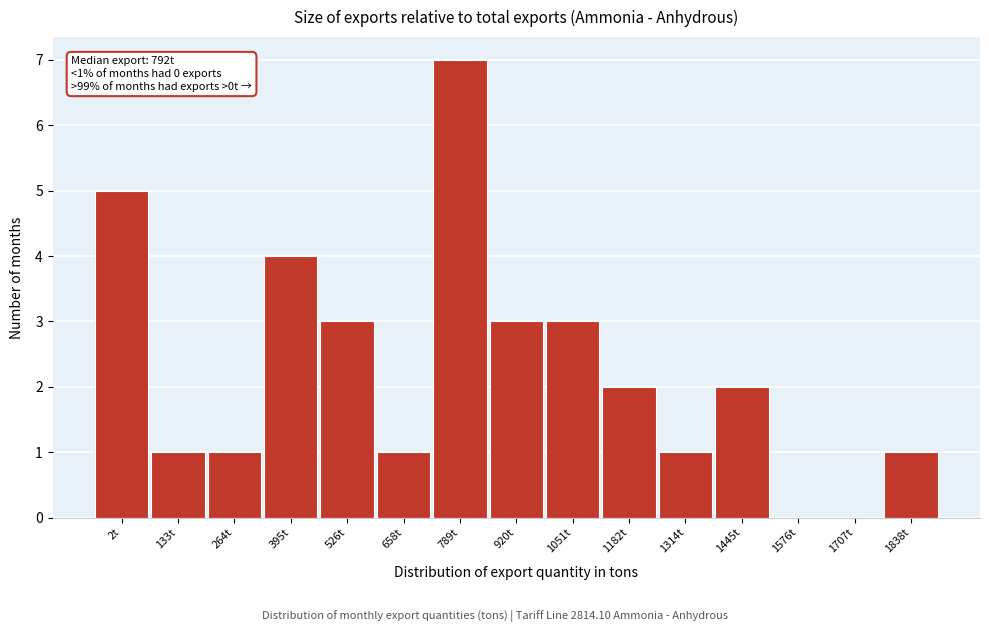

Reading left to right, list all the values displayed in this chart.

2t=5	133t=1	264t=1	395t=4	526t=3	658t=1	789t=7	920t=3	1051t=3	1182t=2	1314t=1	1445t=2	1576t=0	1707t=0	1838t=1